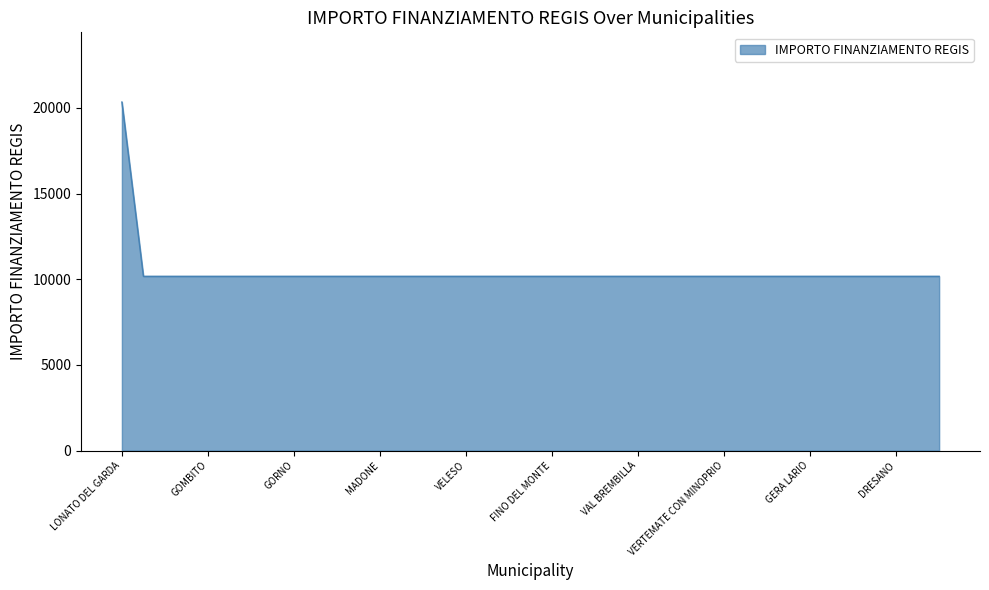

What is the greatest value displayed?

20344